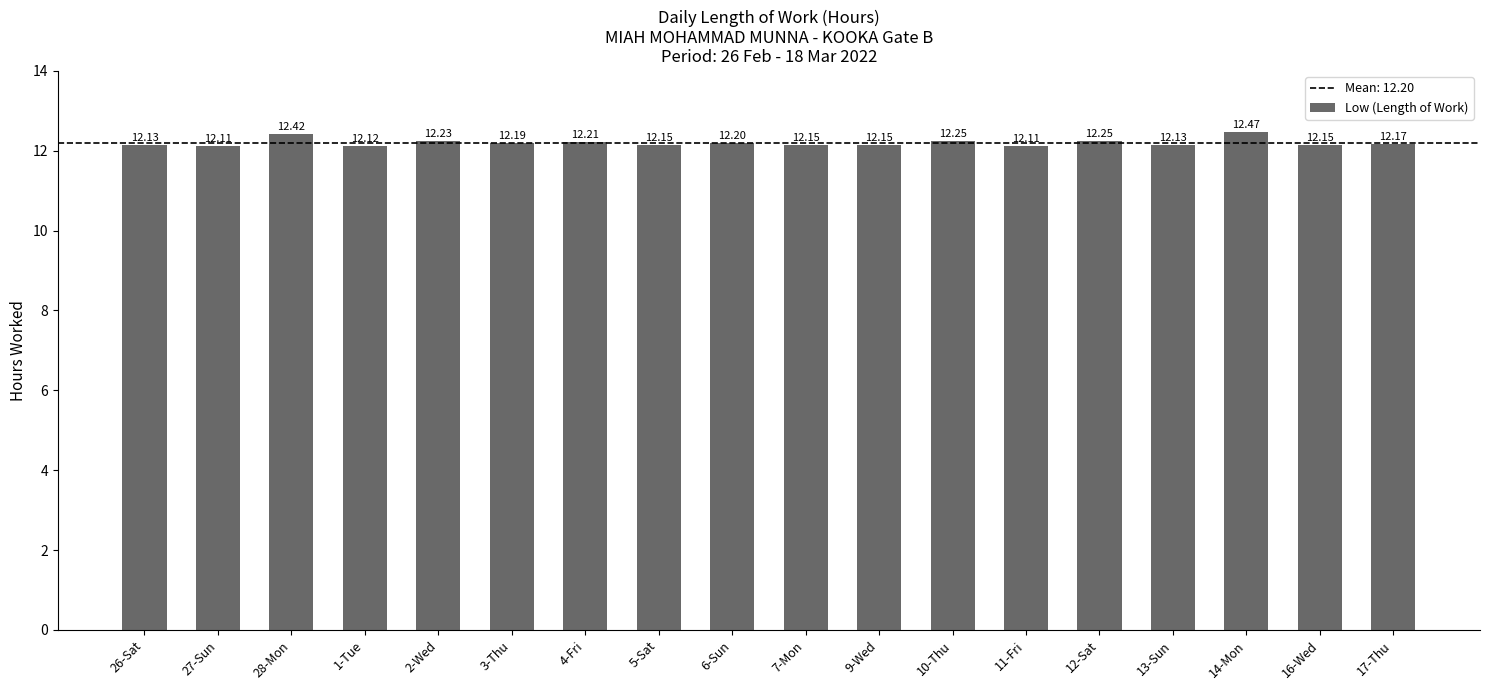

What is the label of the 8th bar from the left?

5-Sat